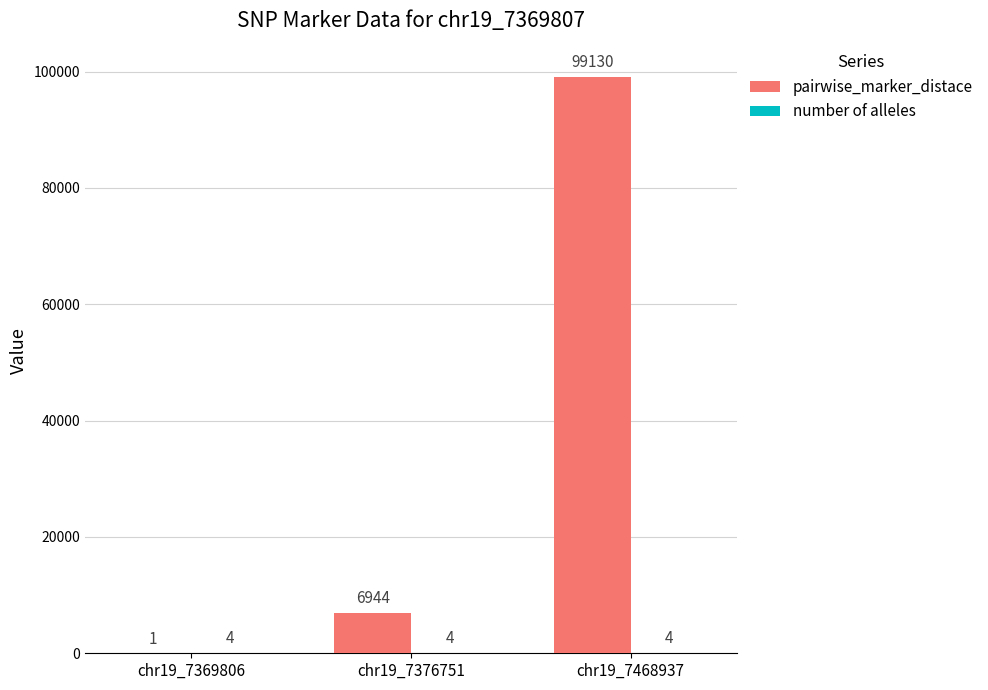

What is the sum of the pairwise_marker_distace values at chr19_7369806 and chr19_7468937?

99131